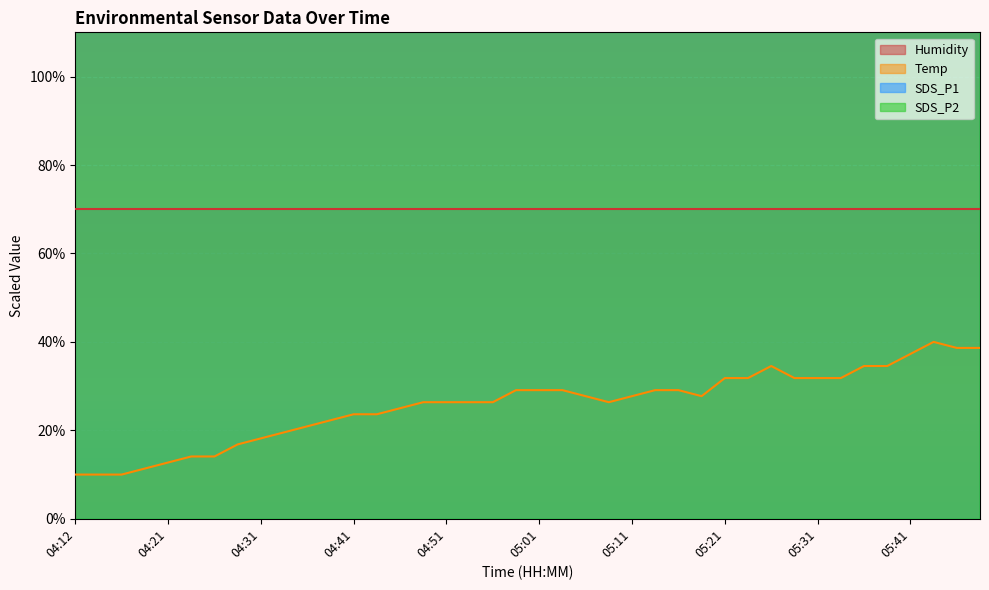

How many values in the Temp series exceed 27?

20